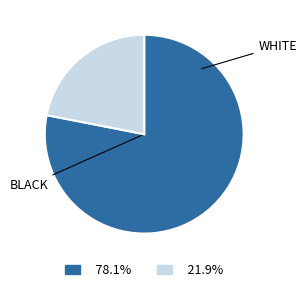

Is there any slice that represents more than half of the pie?

Yes